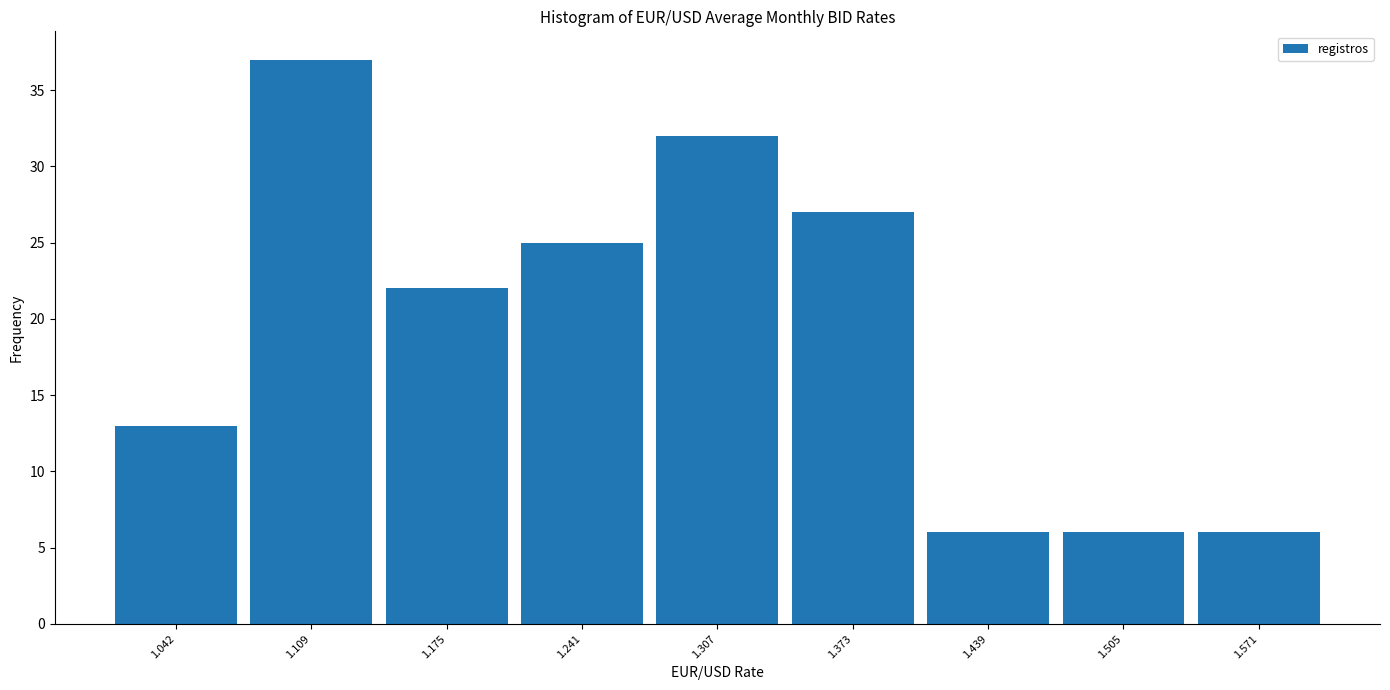

What is the height of the bar covering 1.14 to 1.21 on the x-axis? Neither the bar edges nor the heights are printed on the chart, so give them approximately, as read against the axes.

22